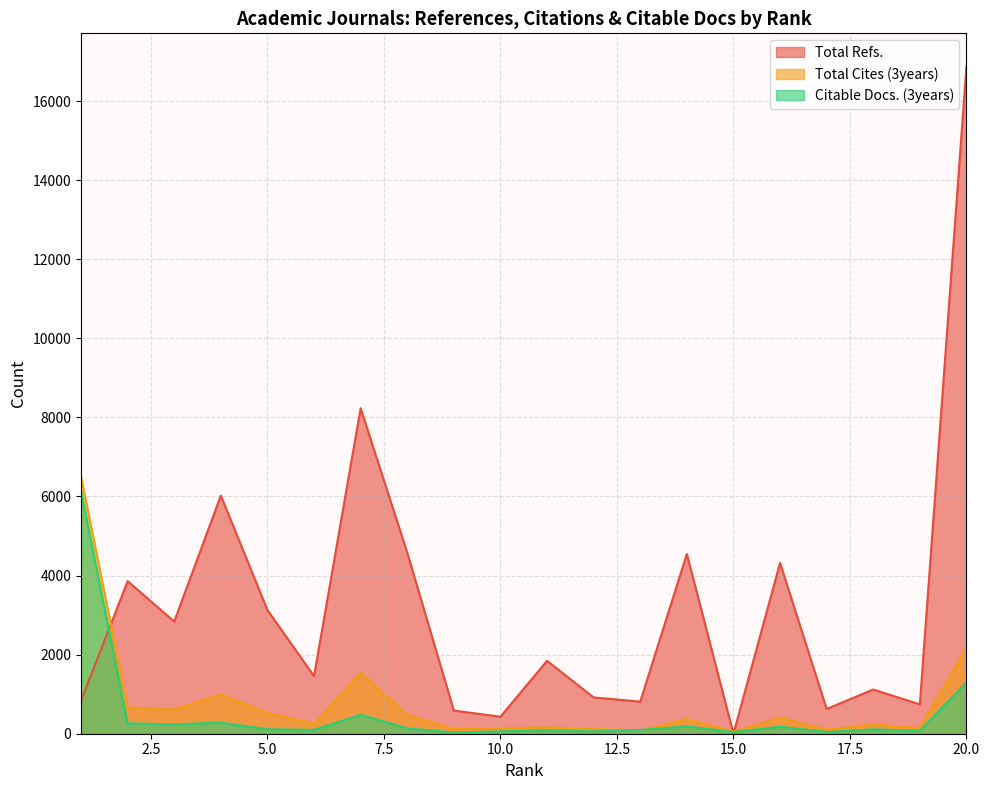

Where is the first local minimum for Total Refs.?

3